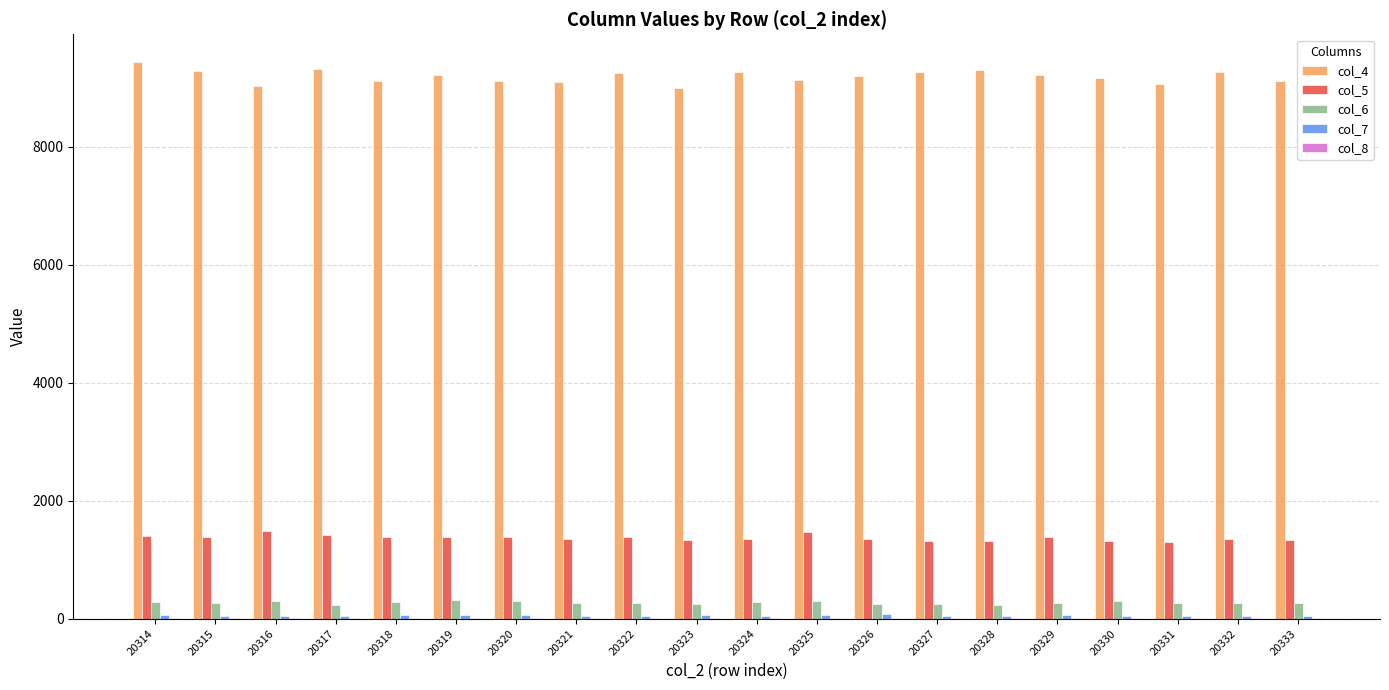

Which series has the largest total across all categories?

col_4